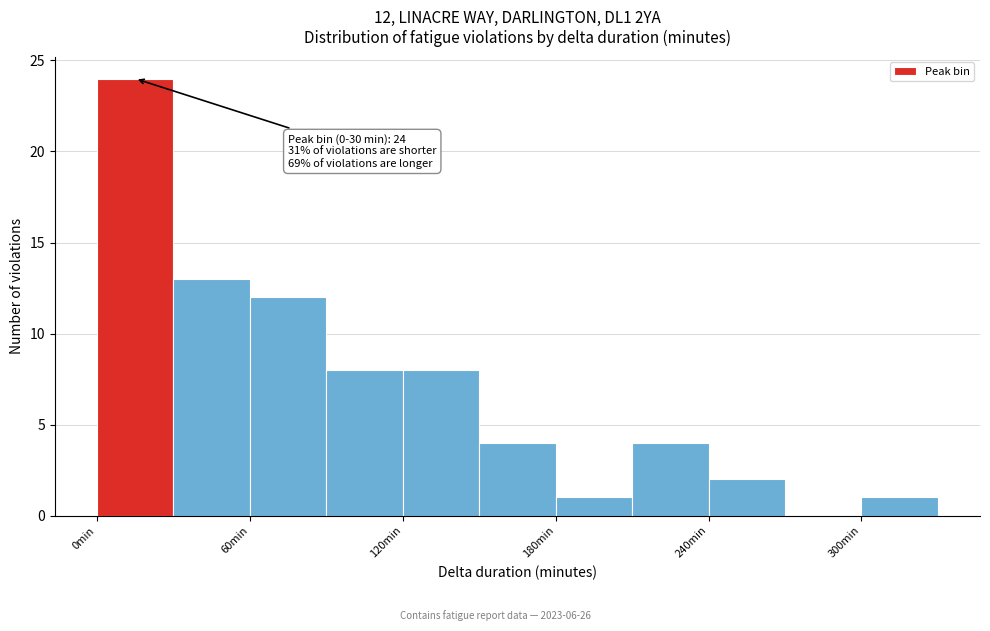

Around what value on the x-axis is the tallest bar? Give the approximate position of its centre, as read against the axis.

20